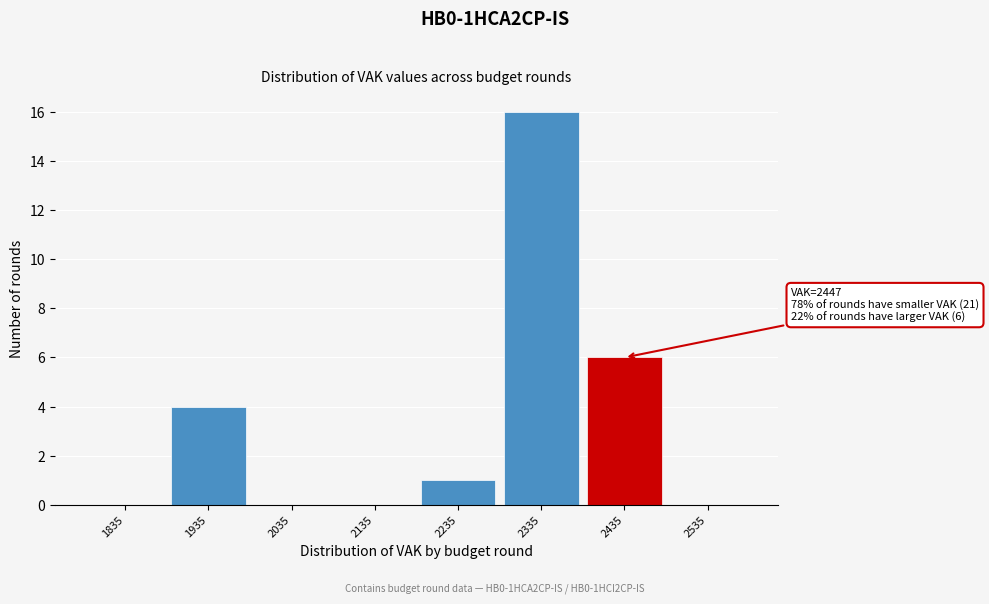

Reading left to right, list all the values displayed in this chart.

1835=0	1935=4	2035=0	2135=0	2235=1	2335=16	2435=6	2535=0